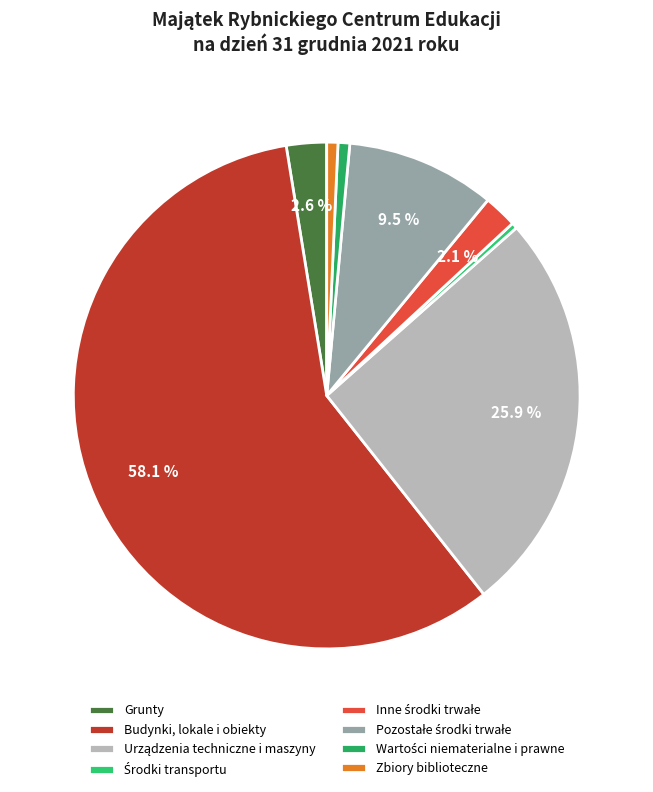

Which category has the smallest portion of the pie?

Środki transportu